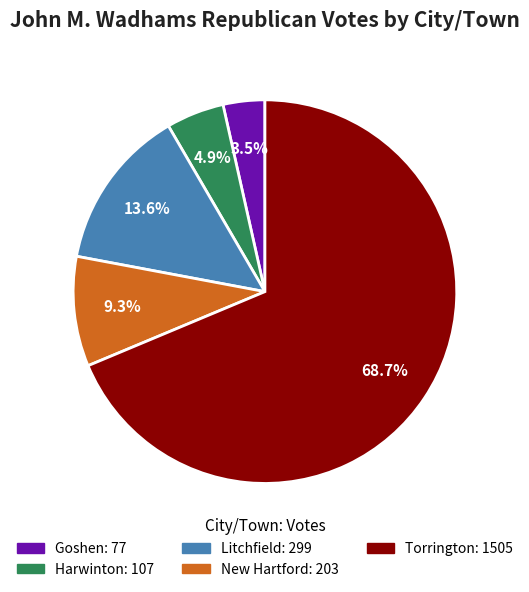

Rank the categories by value from highest to lowest.

Torrington, Litchfield, New Hartford, Harwinton, Goshen